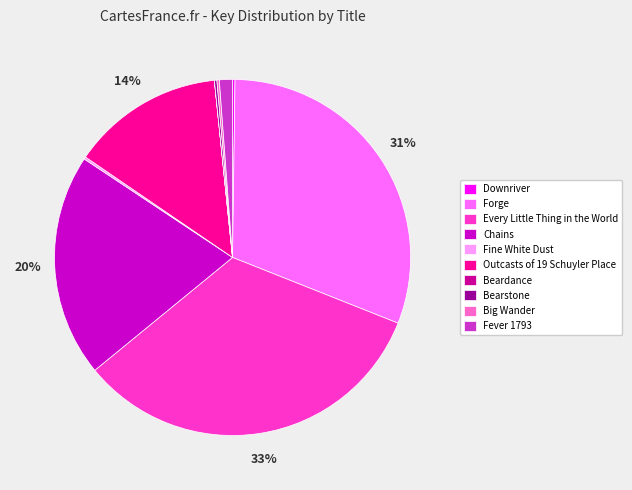

What is the ratio of the value at Every Little Thing in the World to the value at Outcasts of 19 Schuyler Place?

2.4